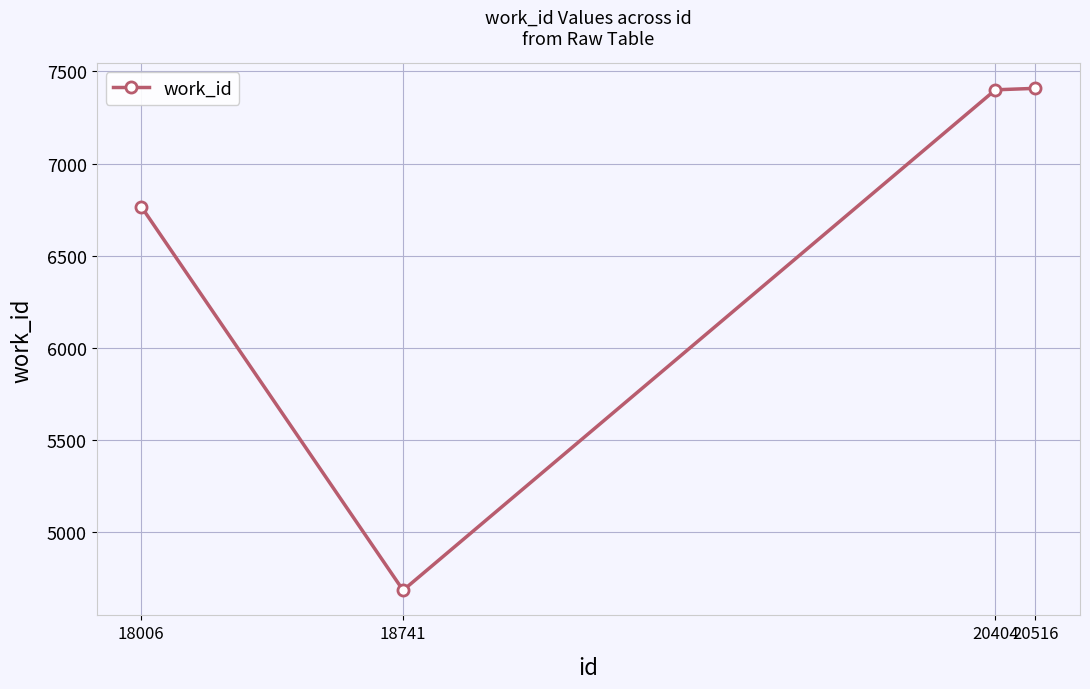

How many interior local valleys (lower than both neighbors) does the data have?

1